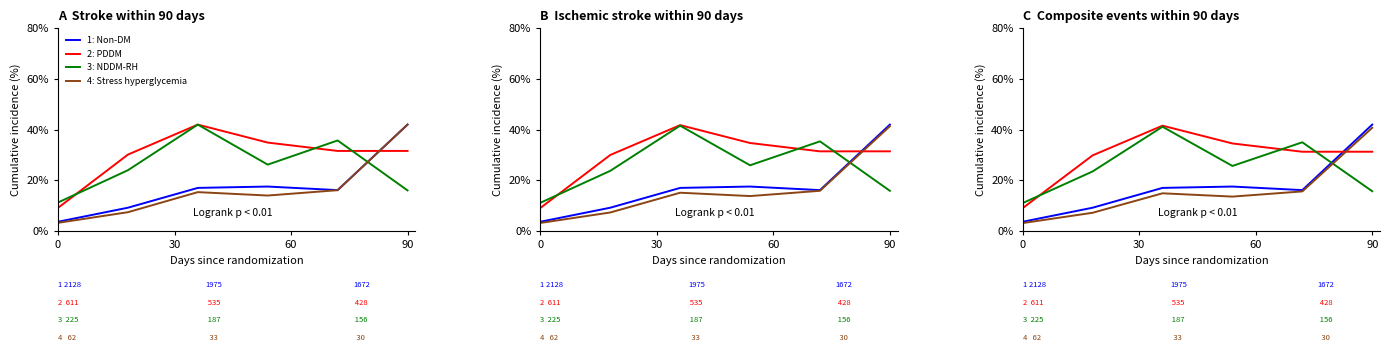

What are all the series names shown in the legend?

Non-DM, PDDM, NDDM-RH, Stress hyperglycemia